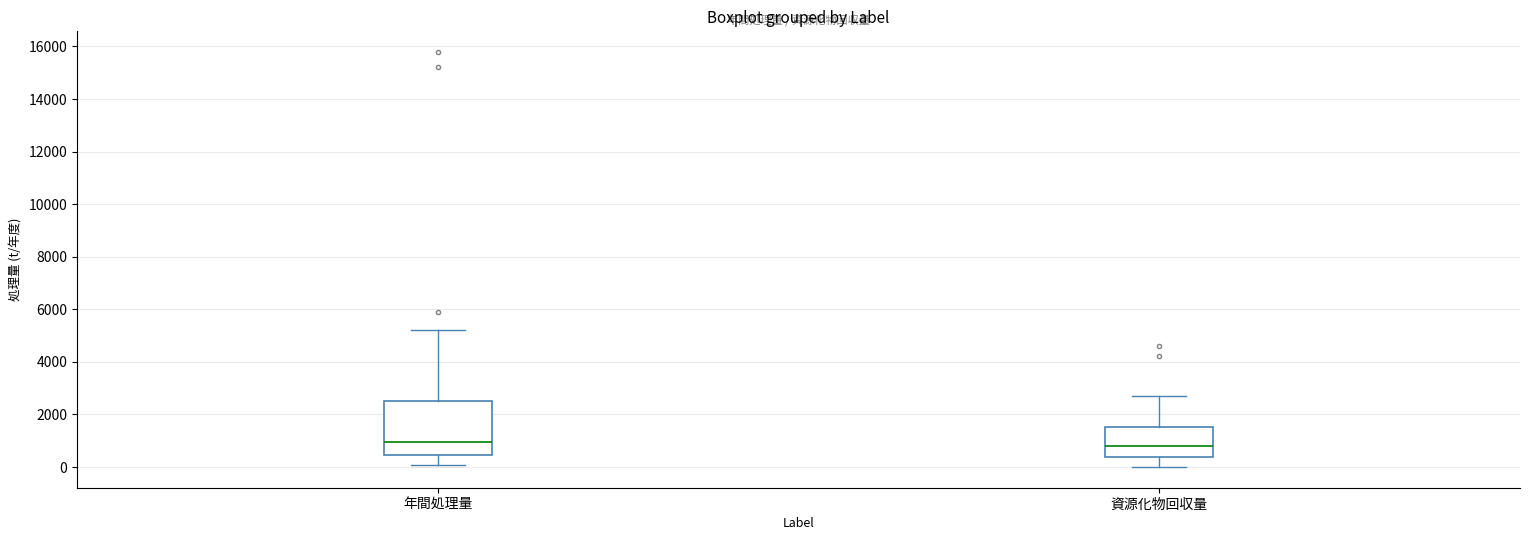

Where does the upper whisker of the box for 年間処理量 end on the y-axis? The values are not printed on the chart, so give them approximately, as read against the axis.

5200